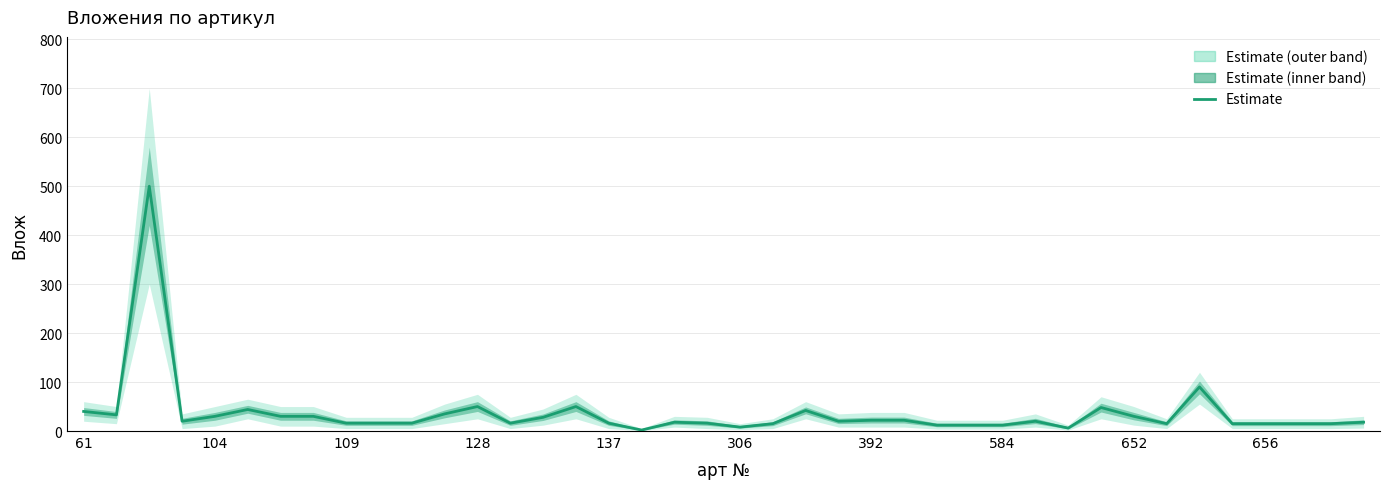

What is the change in value from 14 to 22?

+14